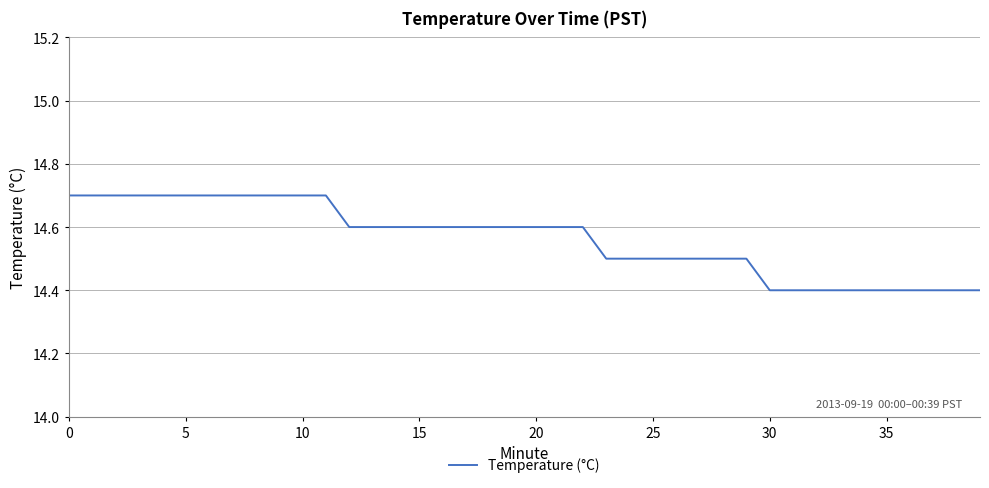

What is the difference between the maximum and minimum values?

0.3